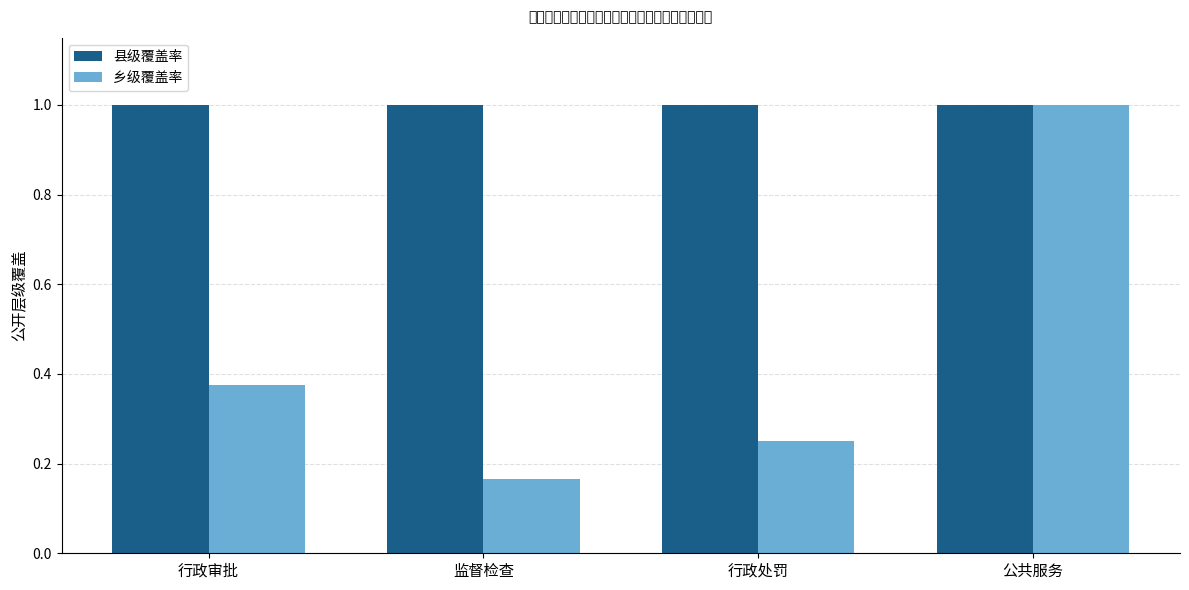

What is the difference between the highest and lowest values at 行政审批?

0.6